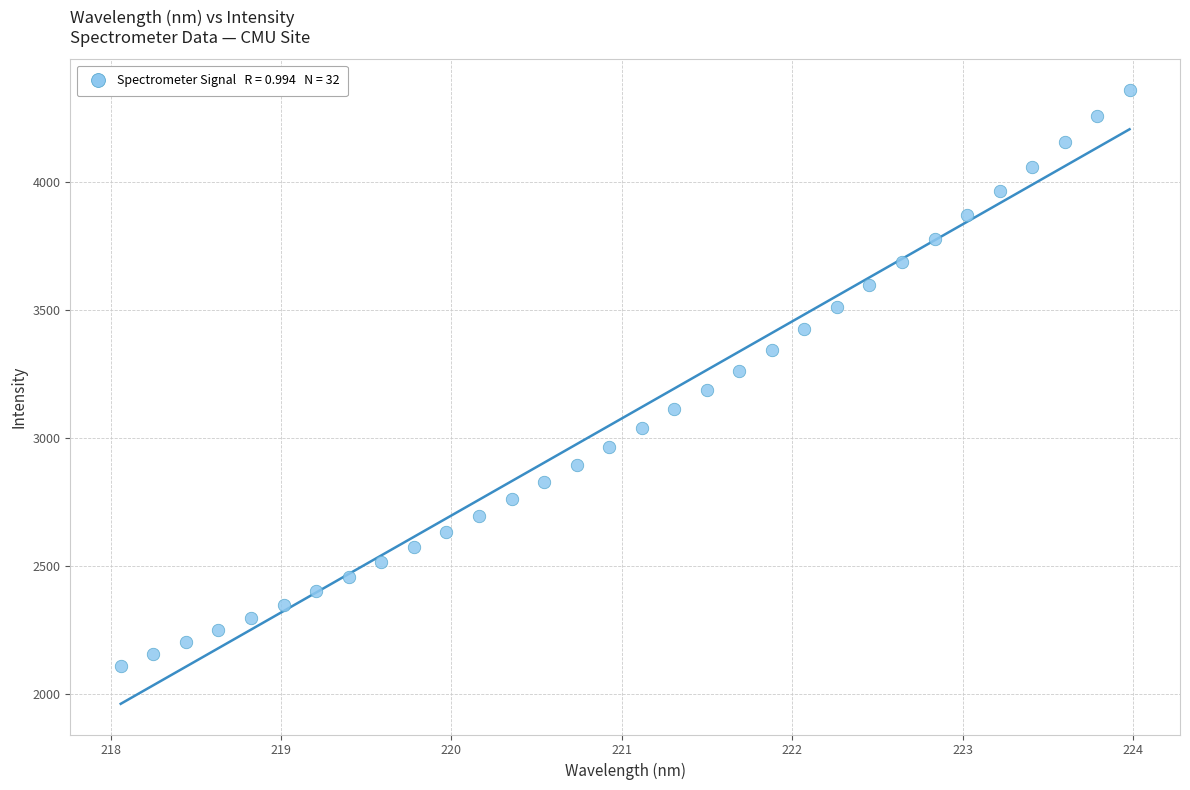

What is the range of X values (max minus min)?

5.9